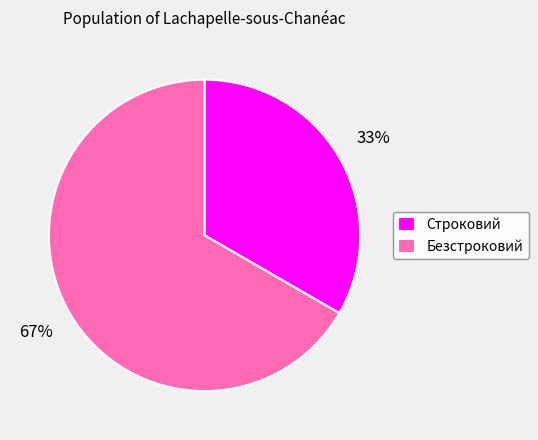

True or false: Безстроковий accounts for 82% of the total.

False